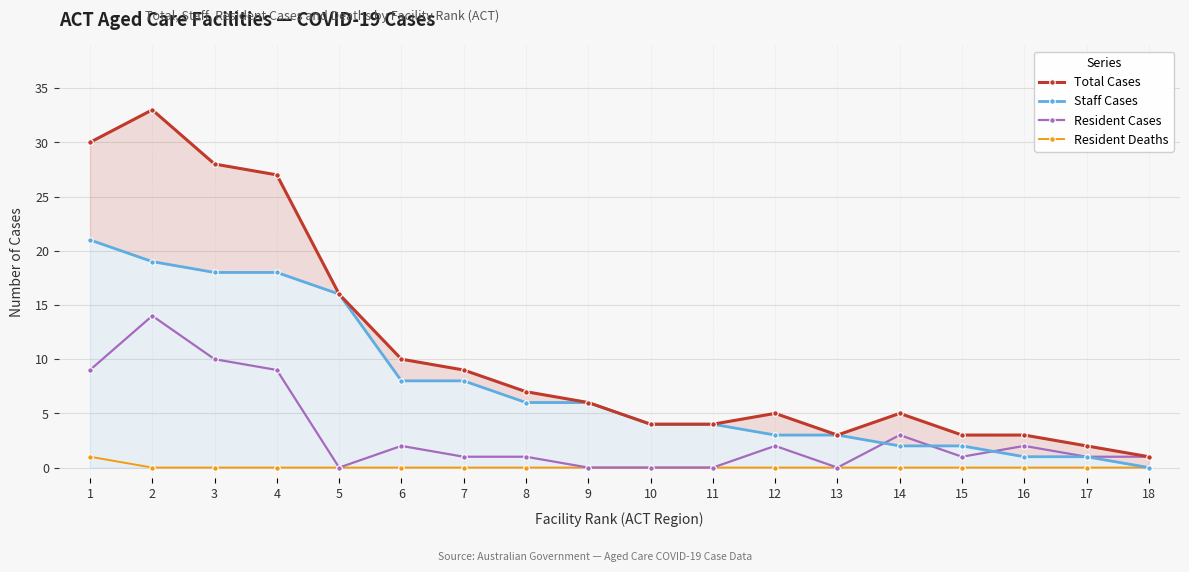

After their last crossing, which series has the higher values: Resident Cases or Staff Cases?

Resident Cases